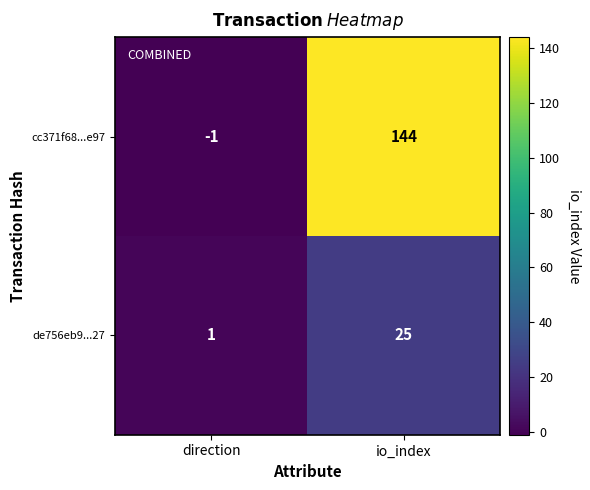

What is the difference between the cc371f68...e97 values at io_index and direction?

145